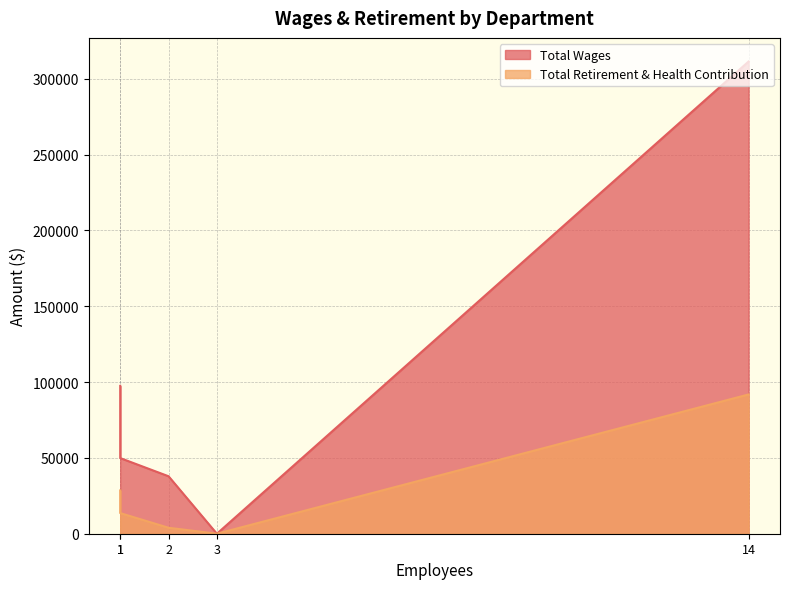

What are all the series names shown in the legend?

Total Wages, Total Retirement & Health Contribution